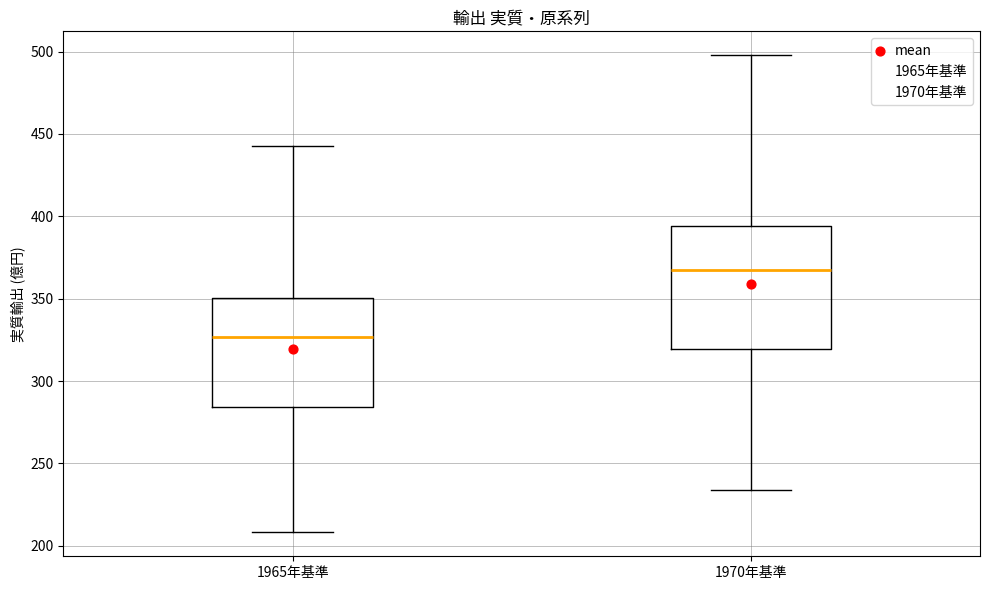

Reading left to right, transcribe this box plot: for each box, give where its median line is, the range the box spans, and where its two whiskers end, as read against the y-axis. The values are not printed on the chart, so give them approximately, as read against the axis.

1965年基準: median 325, box 285 to 350, whiskers 210 to 445
1970年基準: median 365, box 320 to 395, whiskers 235 to 500